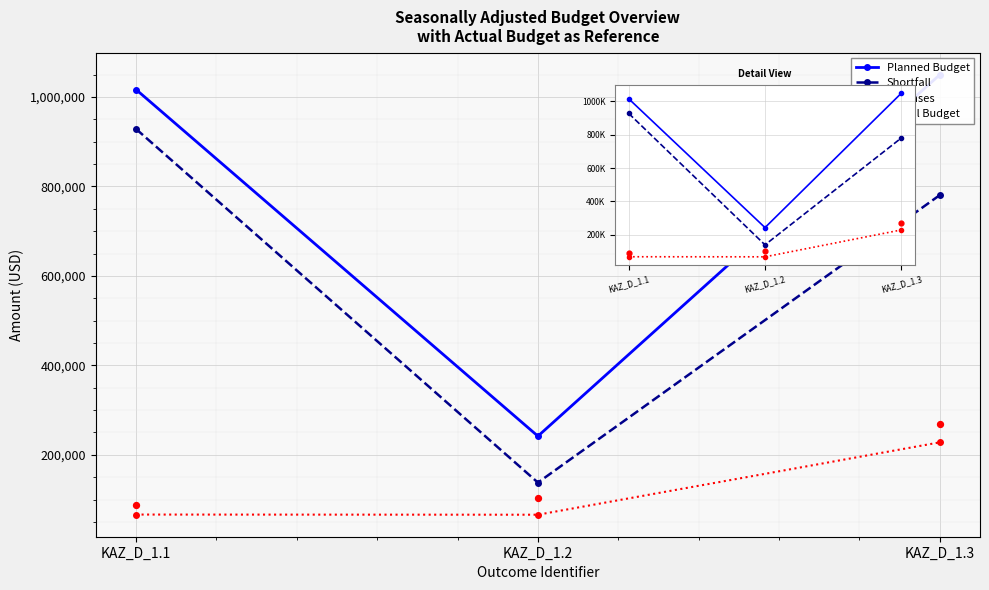

What is the total value across all series at KAZ_D_1.2?

549729.6